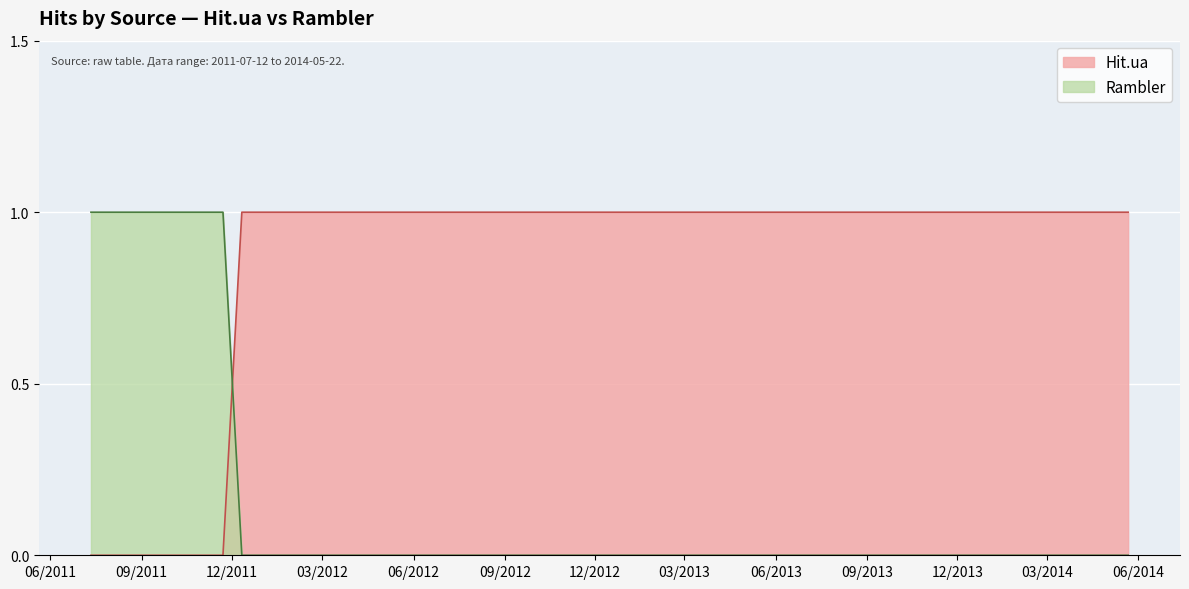

What is the label of the 5th point from the left?

2011-11-22